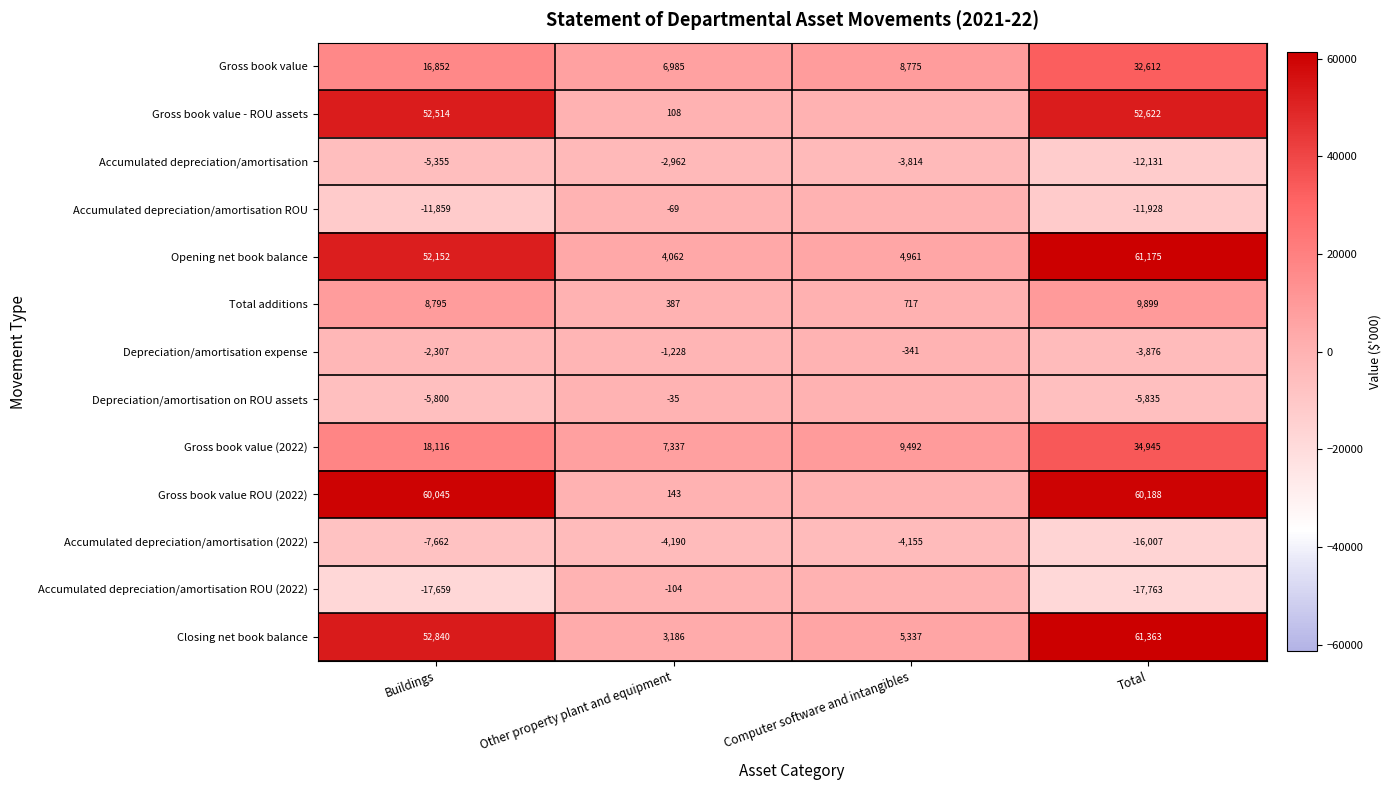

The value of Gross book value ROU (2022) at Other property plant and equipment is 143. True or false?

True